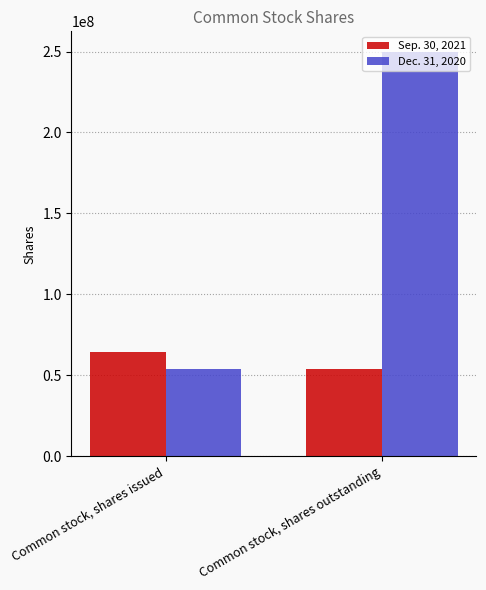

What is the difference between the highest and lowest values at Common stock, shares issued?

11015626